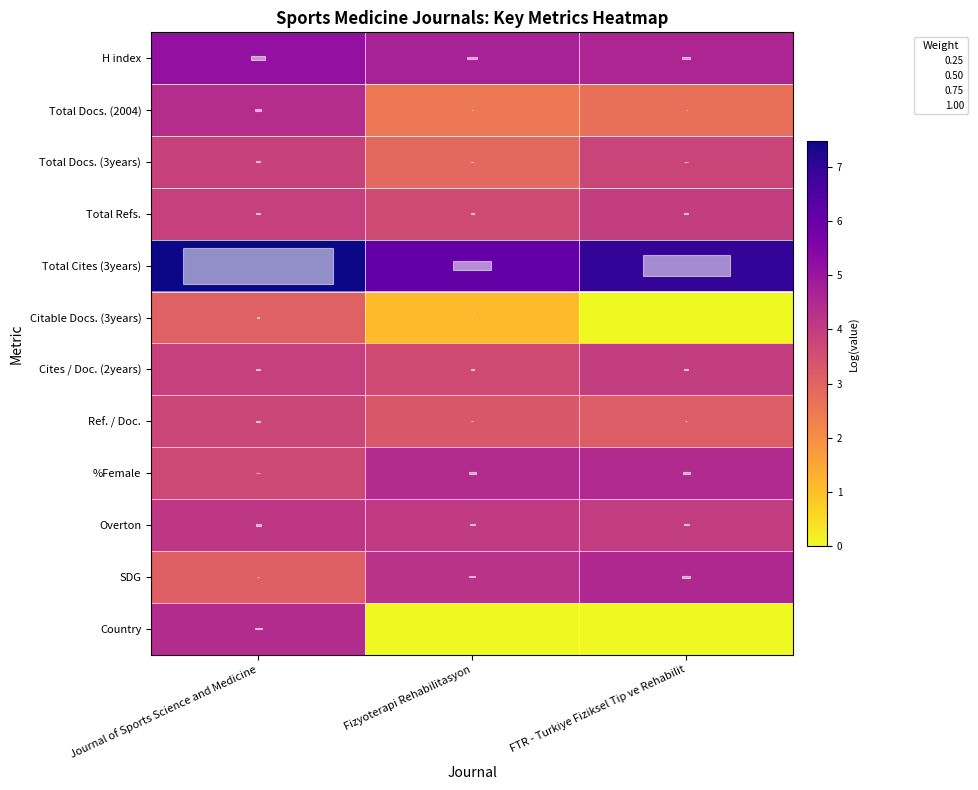

What is the spread (max minus min) of values at Journal of Sports Science and Medicine?

4.4